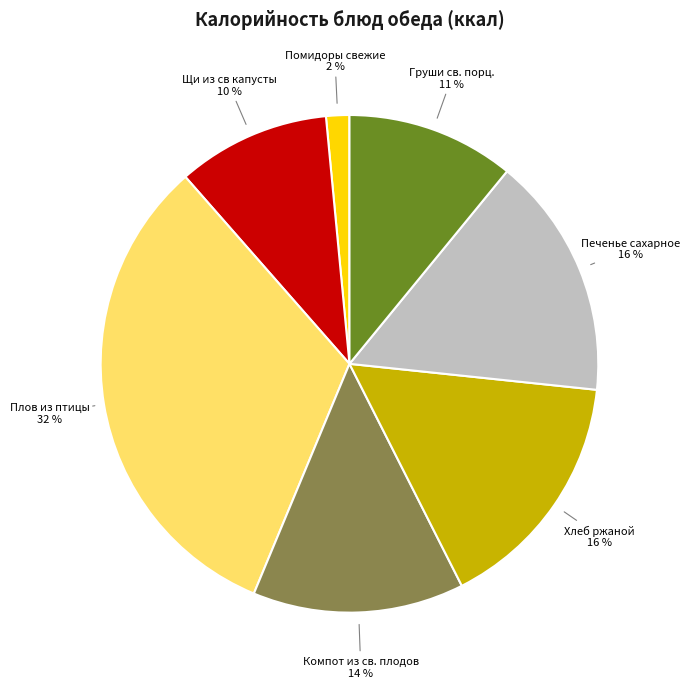

Is there a majority slice in this chart?

No